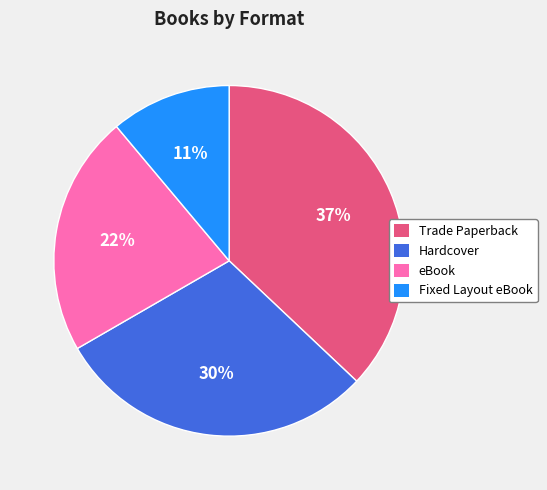

The Trade Paperback slice represents 30% of the pie. True or false?

False